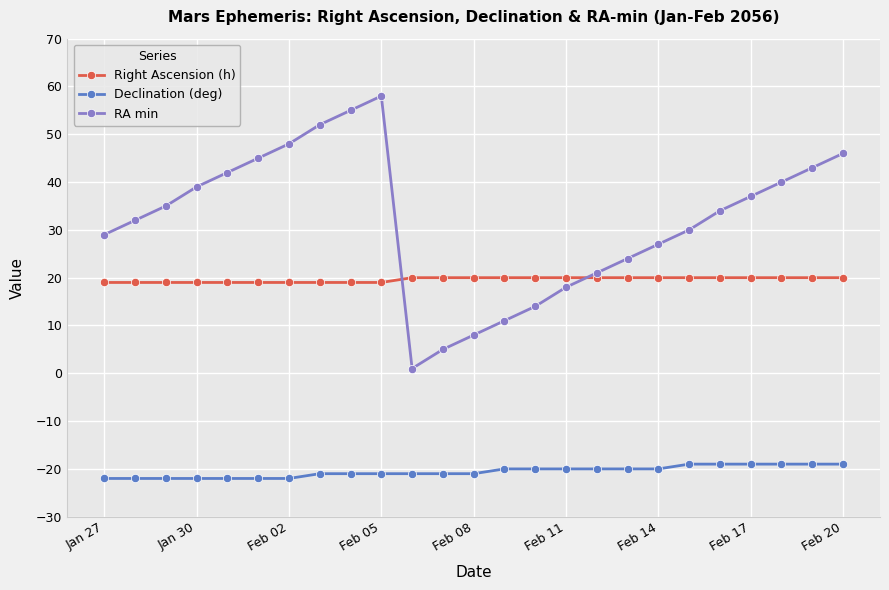

Which series has the largest total across all categories?

RA min